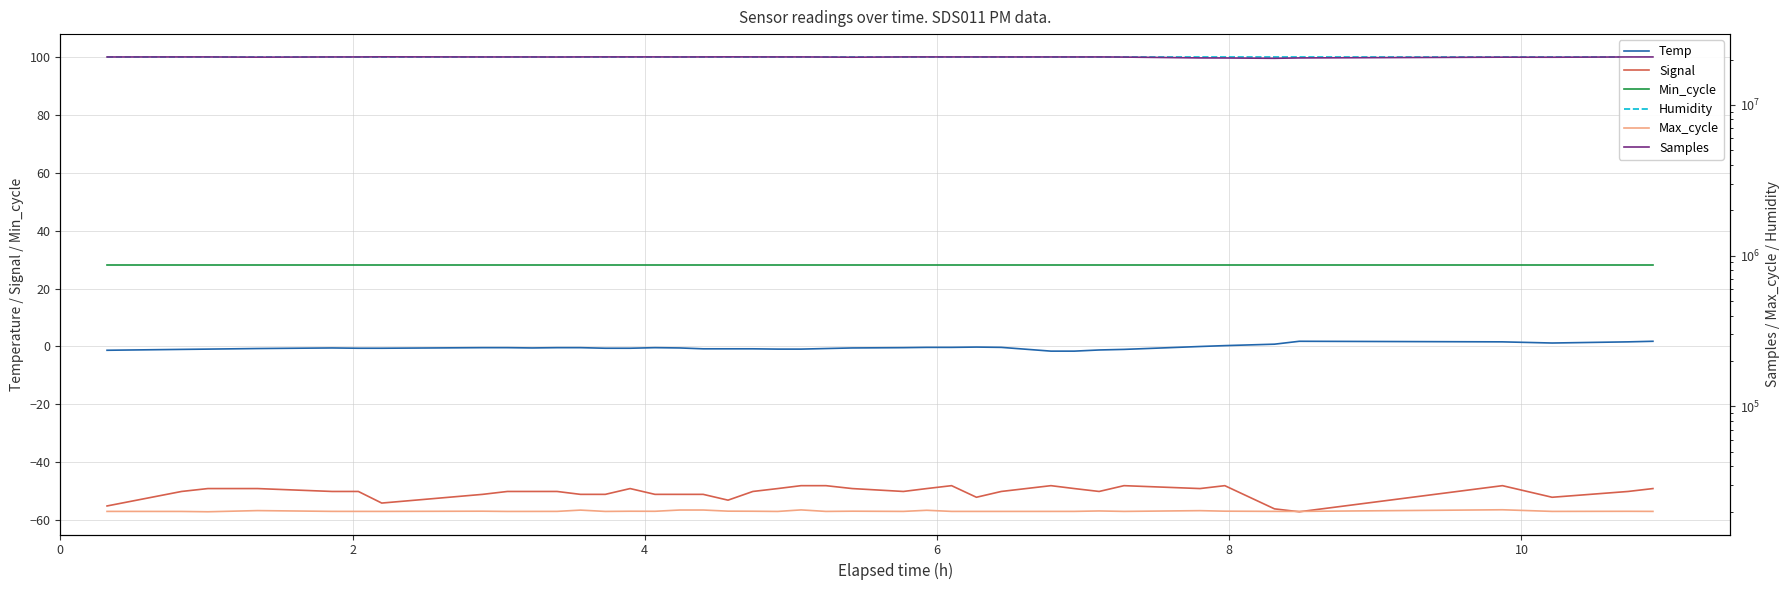

True or false: Signal and Temp intersect in this chart.

False